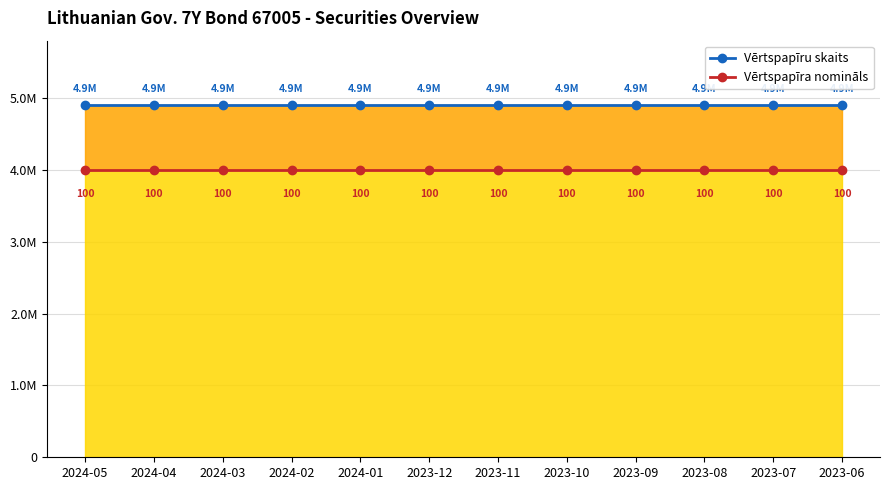

Reading left to right, transcribe all the data shown in this chart.

Vērtspapīru skaits: 2024-05=4900000	2024-04=4900000	2024-03=4900000	2024-02=4900000	2024-01=4900000	2023-12=4900000	2023-11=4900000	2023-10=4900000	2023-09=4900000	2023-08=4900000	2023-07=4900000	2023-06=4900000
Vērtspapīra nomināls: 2024-05=4000000	2024-04=4000000	2024-03=4000000	2024-02=4000000	2024-01=4000000	2023-12=4000000	2023-11=4000000	2023-10=4000000	2023-09=4000000	2023-08=4000000	2023-07=4000000	2023-06=4000000